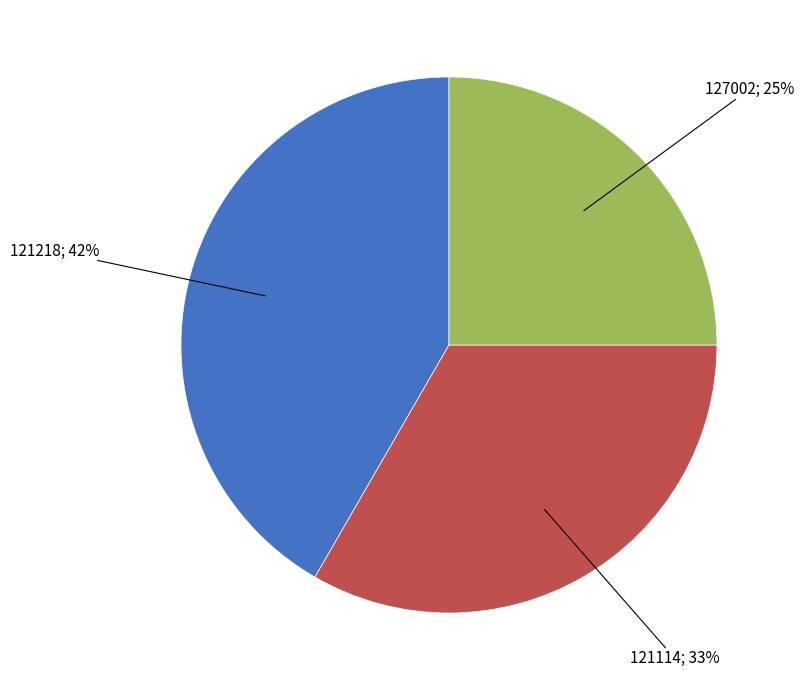

Does any single category account for the majority?

No